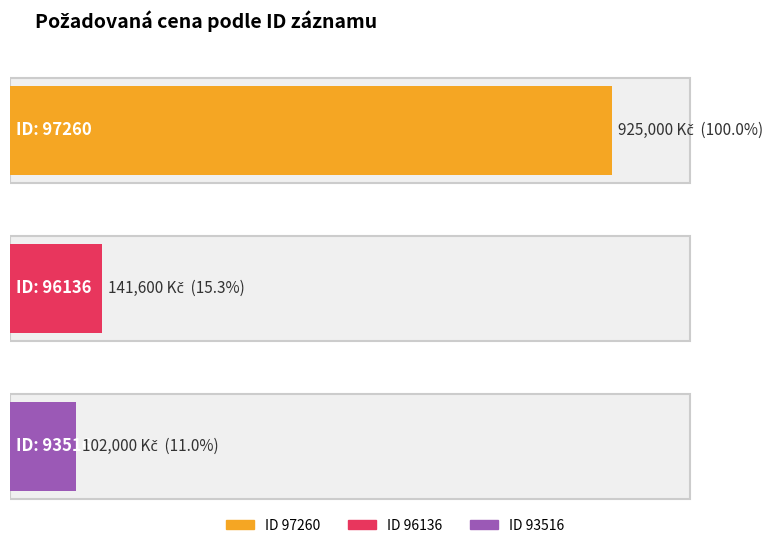

What is the value of the 3rd bar from the left?

102000